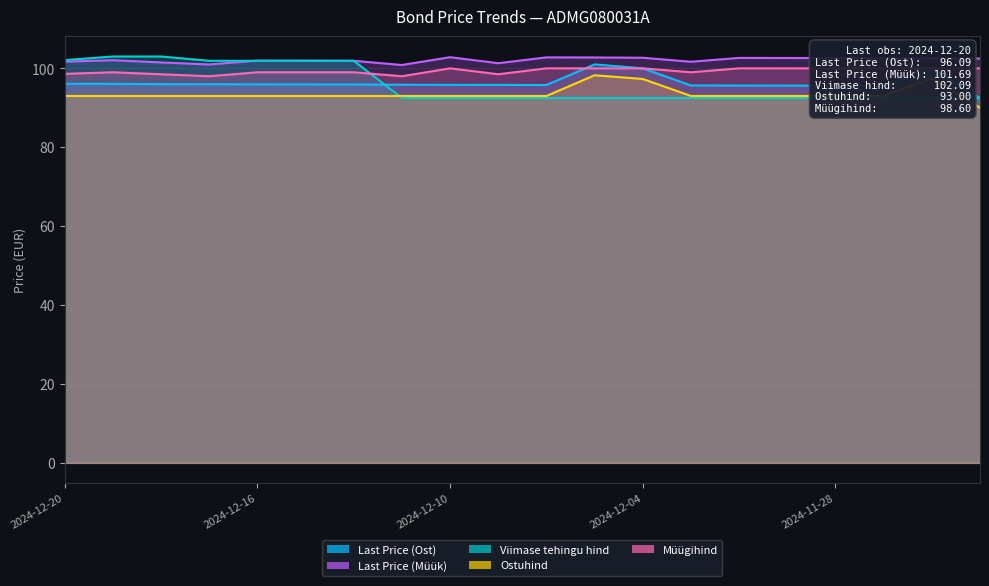

What is the average value of the Viimase tehingu hind series?

95.9